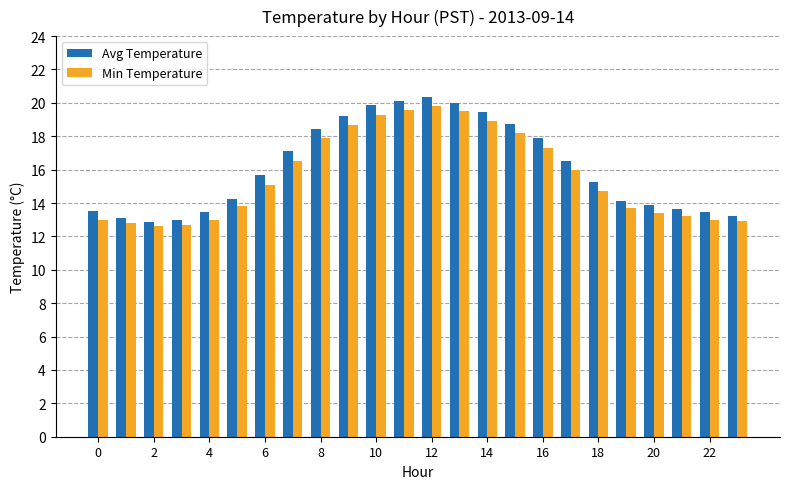

Which series has the largest range (max minus min)?

Avg Temperature